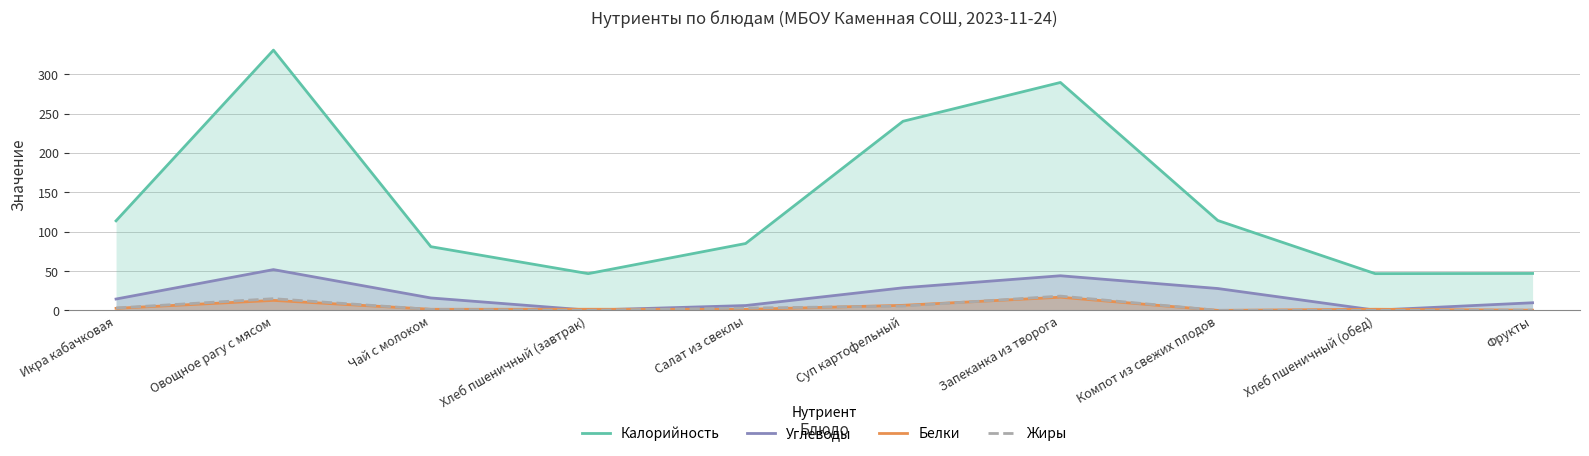

Reading right to left, extract all data points from this chart.

Калорийность: 47.0	46.8	114.2	289.4	240.1	85.0	46.8	81.0	330.4	113.8
Углеводы: 9.8	0.4	27.9	44.1	28.8	6.3	0.4	15.9	51.9	14.5
Белки: 0.4	1.6	0.2	16.8	6.5	1.4	1.6	1.5	12.8	2.7
Жиры: 0.4	0.2	0.2	18.3	5.6	3.0	0.2	1.4	15.0	3.2